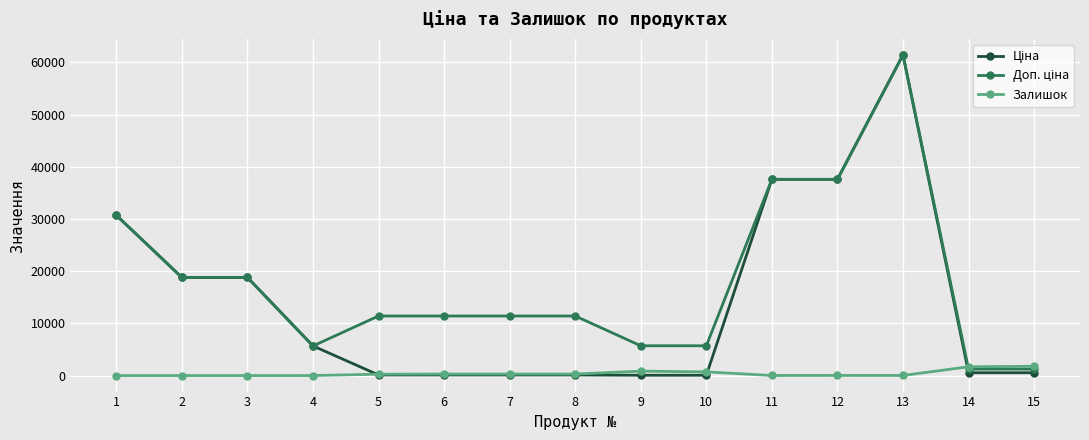

What is the greatest value displayed?

61434.3